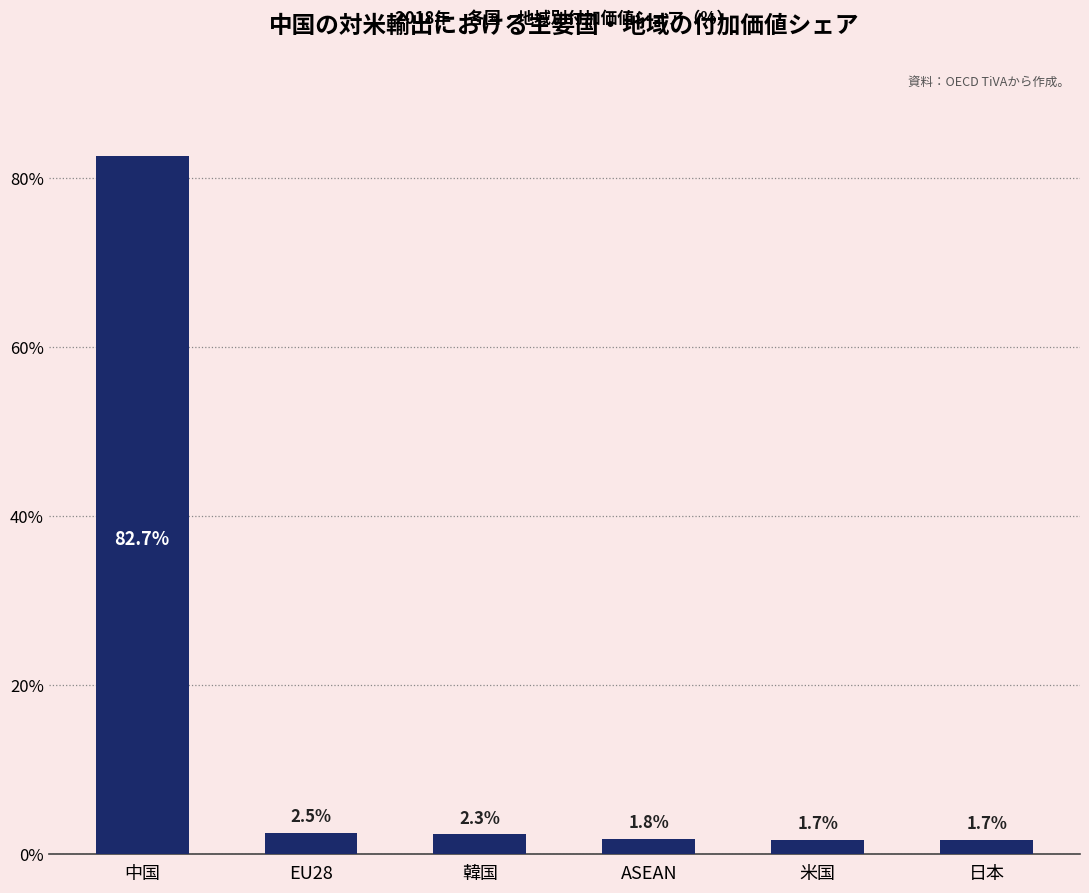

What is the label of the 6th bar from the left?

日本